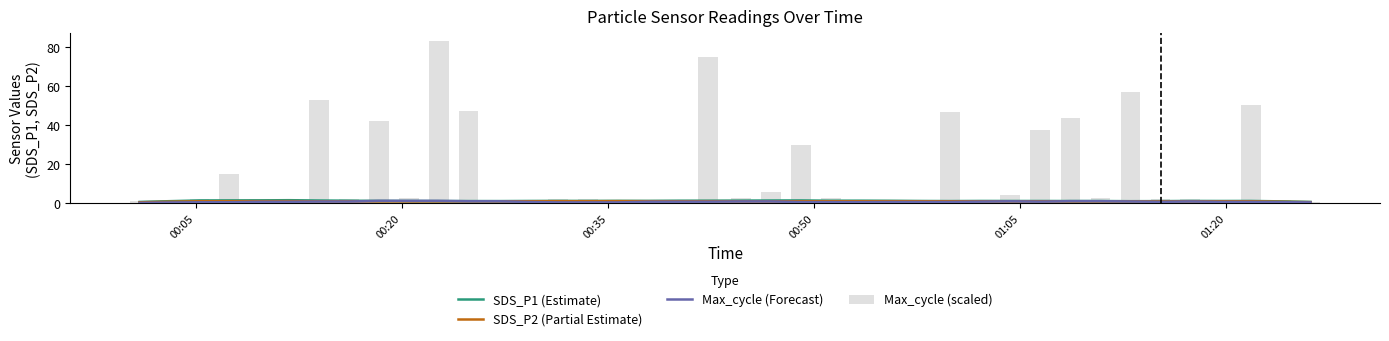

At how many categories does at least one series exceed 76?

1